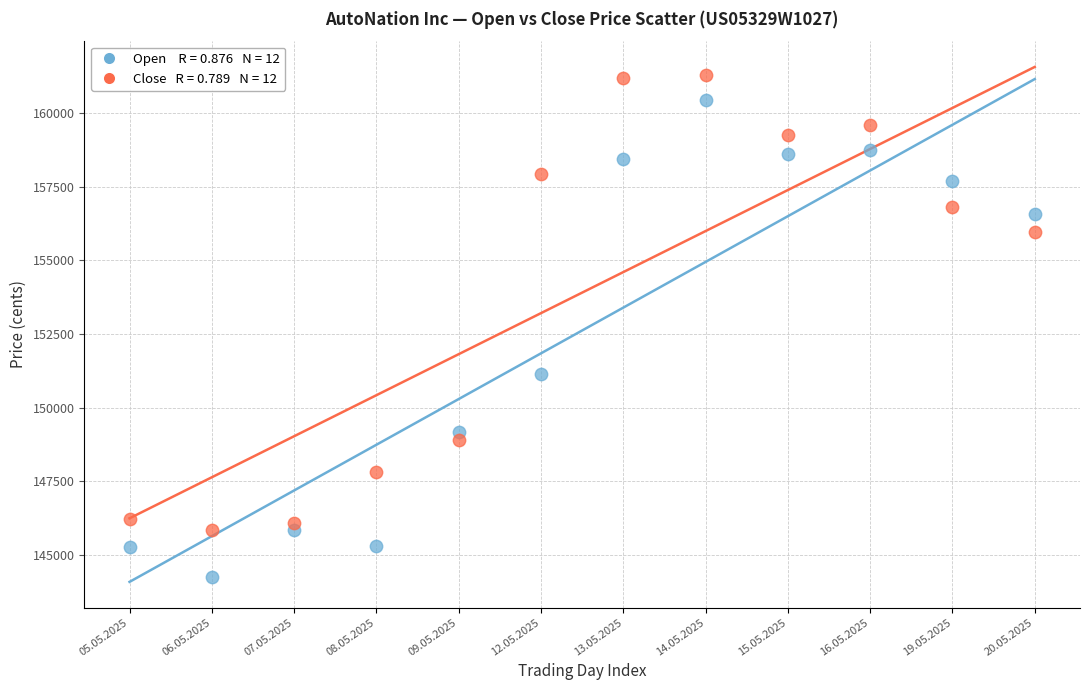

Across all series, what Y value is closest to 152766?

151146